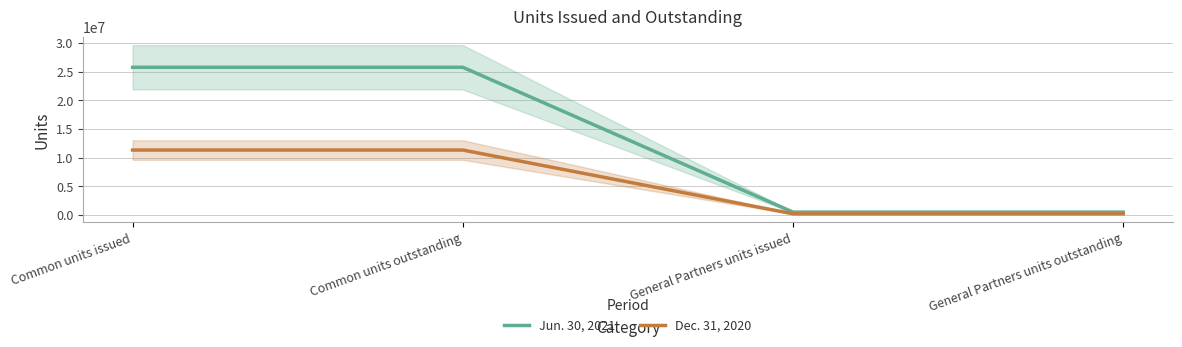

Reading left to right, what are all the values shown in this chart?

Jun. 30, 2021: Common units issued=25759634	Common units outstanding=25759634	General Partners units issued=531995	General Partners units outstanding=531995
Dec. 31, 2020: Common units issued=11345187	Common units outstanding=11345187	General Partners units issued=237822	General Partners units outstanding=237822